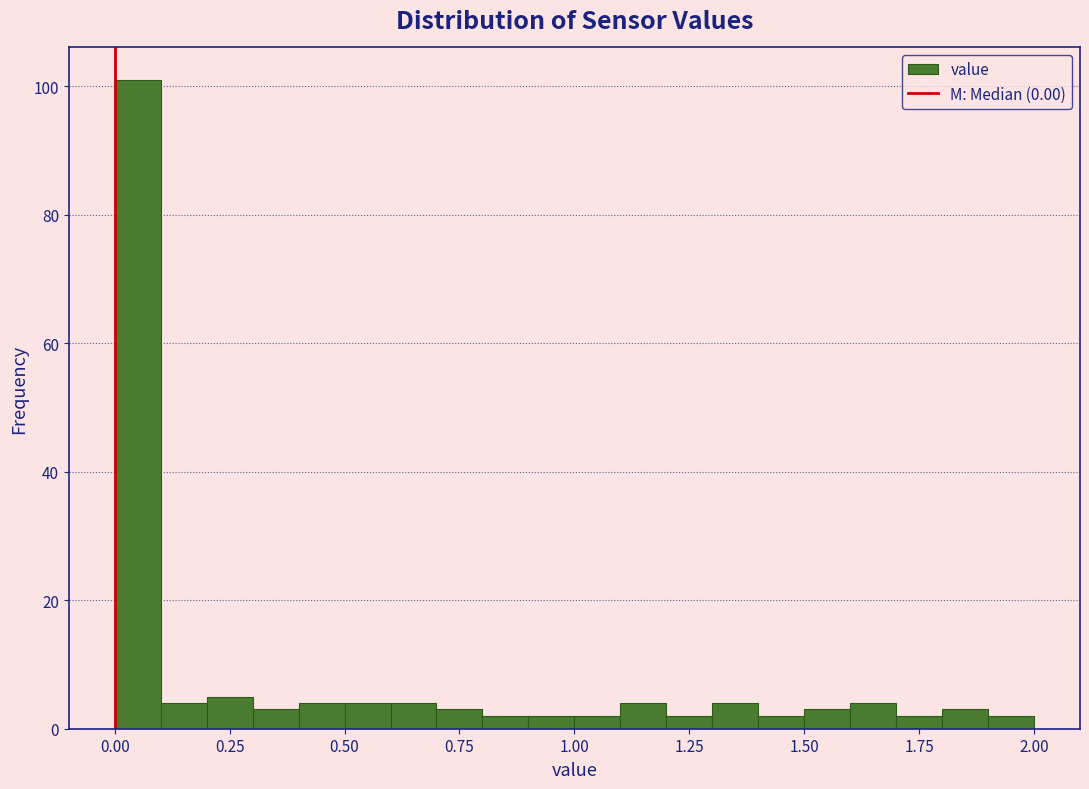

Read against the x-axis, roughly where is the centre of the tallest bar?

0.05